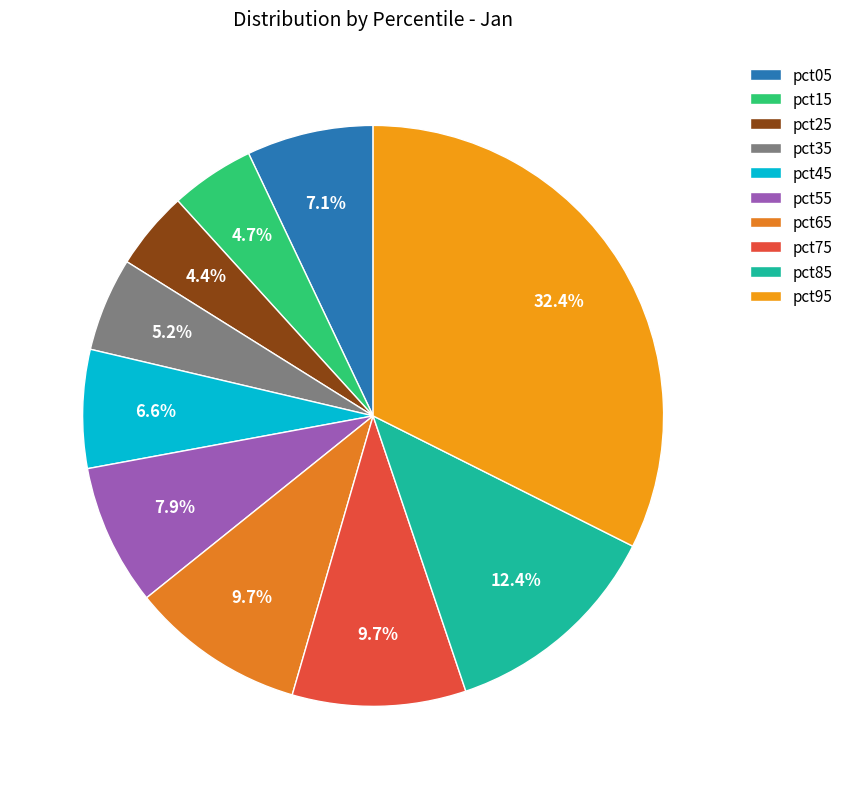

What is the largest slice in the pie chart?

pct95